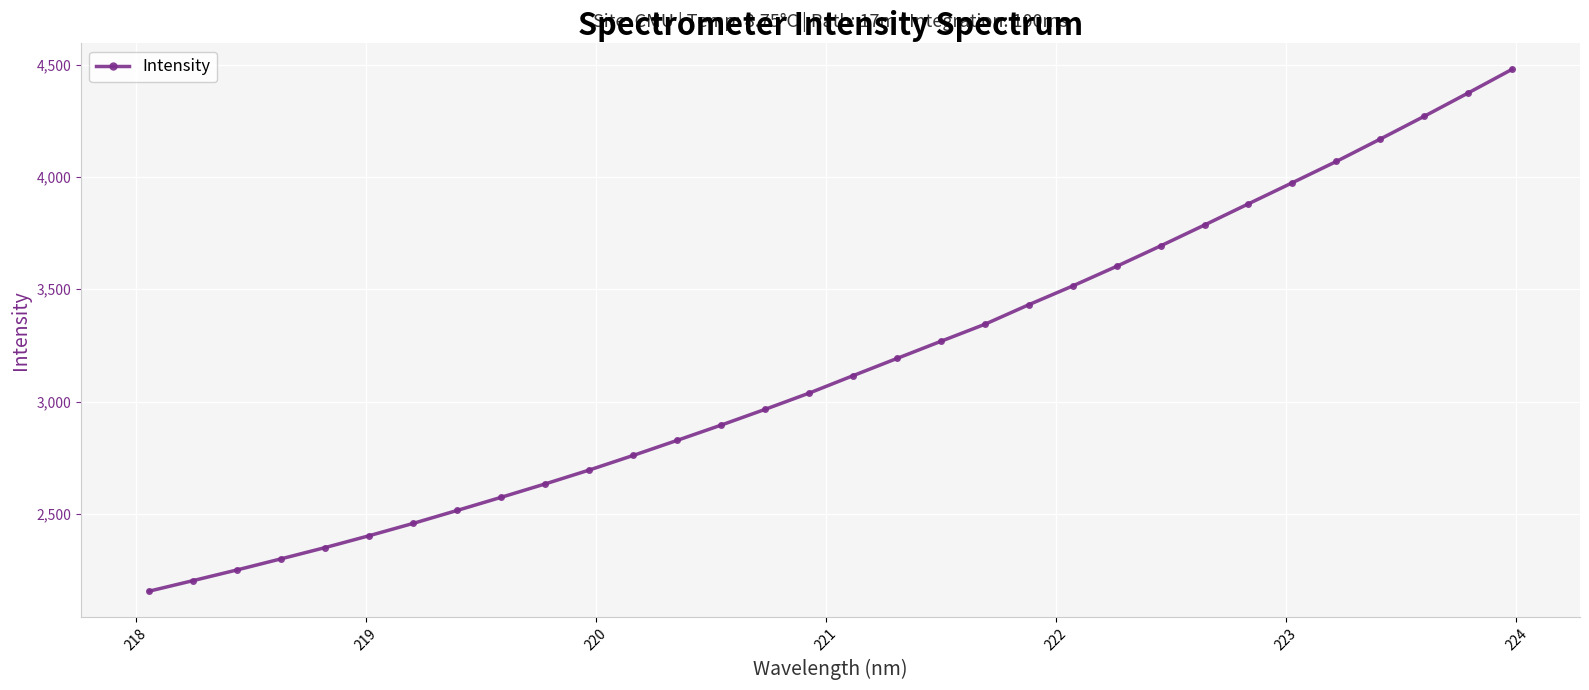

What is the difference between the second highest and minimum values?

2217.5